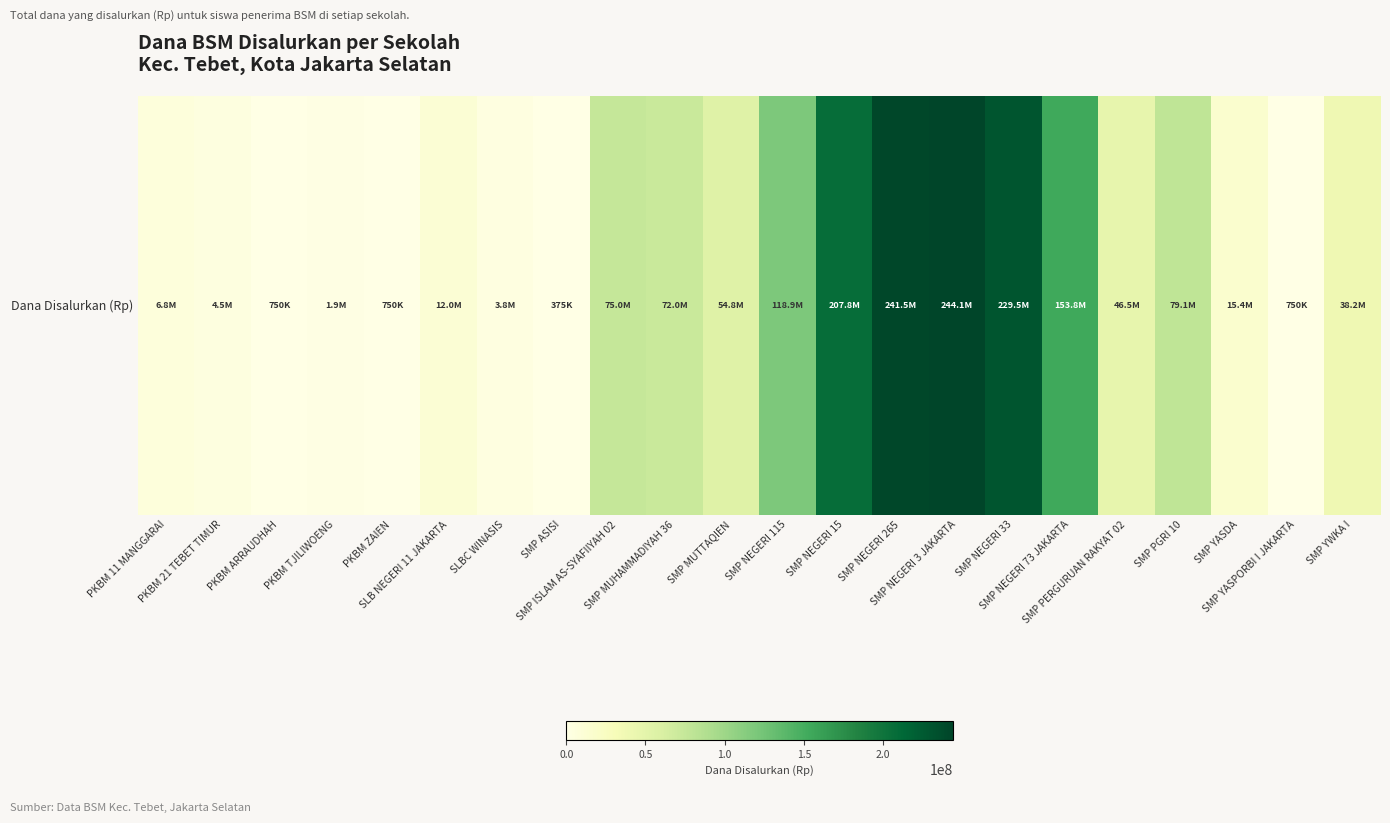

Reading right to left, extract all data points from this chart.

SMP YWKA I=38250000	SMP YASPORBI I JAKARTA=750000	SMP YASDA=15375000	SMP PGRI 10=79125000	SMP PERGURUAN RAKYAT 02=46500000	SMP NEGERI 73 JAKARTA=153750000	SMP NEGERI 33=229500000	SMP NEGERI 3 JAKARTA=244125000	SMP NEGERI 265=241500000	SMP NEGERI 15=207750000	SMP NEGERI 115=118875000	SMP MUTTAQIEN=54750000	SMP MUHAMMADIYAH 36=72000000	SMP ISLAM AS-SYAFIIYAH 02=75000000	SMP ASISI=375000	SLBC WINASIS=3750000	SLB NEGERI 11 JAKARTA=12000000	PKBM ZAIEN=750000	PKBM TJILIWOENG=1875000	PKBM ARRAUDHAH=750000	PKBM 21 TEBET TIMUR=4500000	PKBM 11 MANGGARAI=6750000